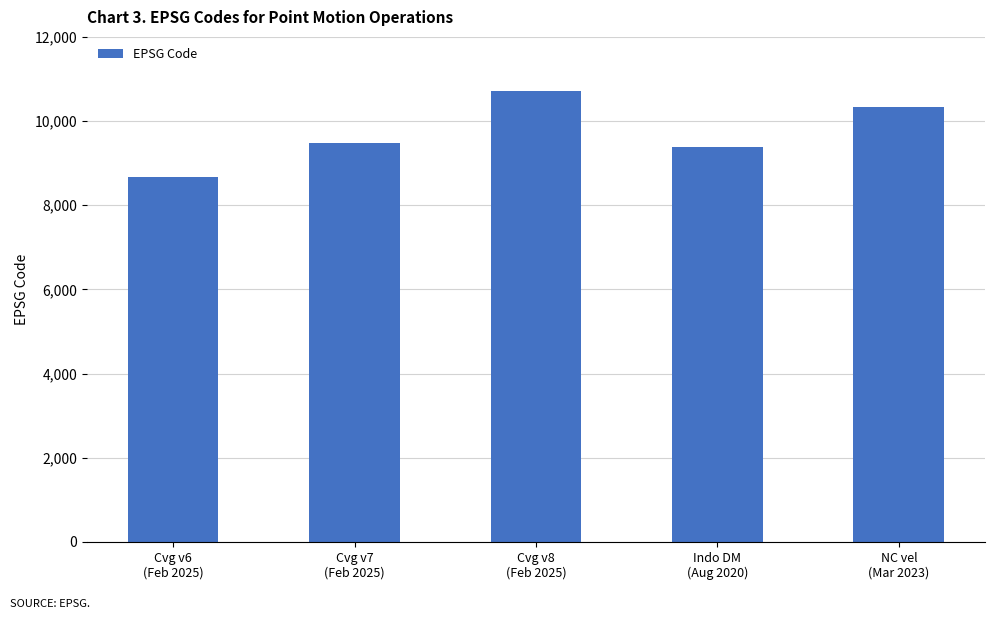

What is the average value?

9713